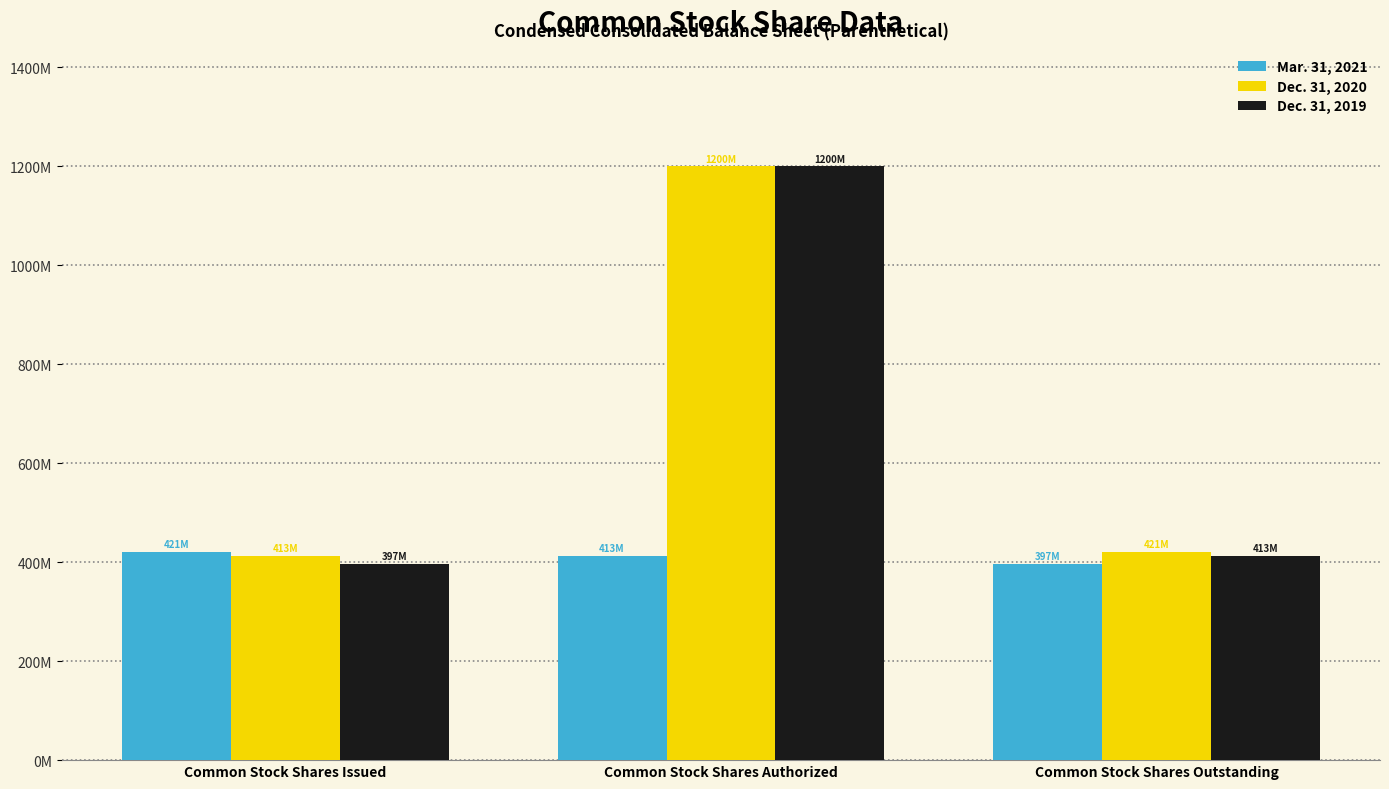

Which series changed the most between Common Stock Shares Authorized and Common Stock Shares Outstanding?

Dec. 31, 2019